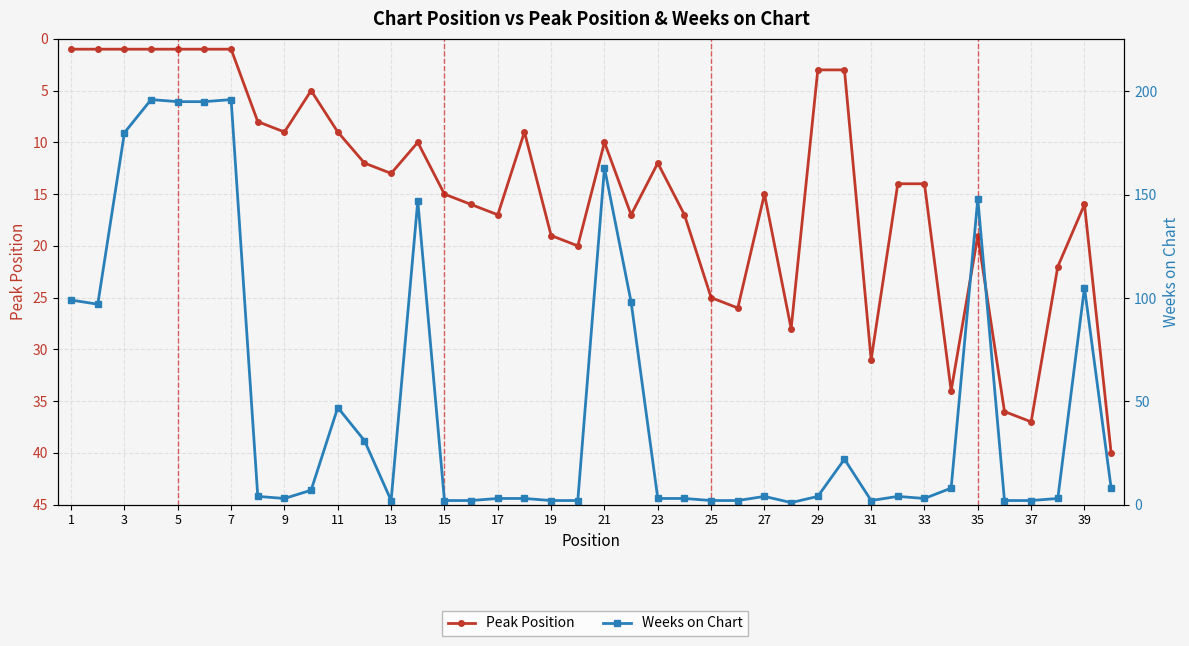

The value of Weeks on Chart at 25 is 1. True or false?

False